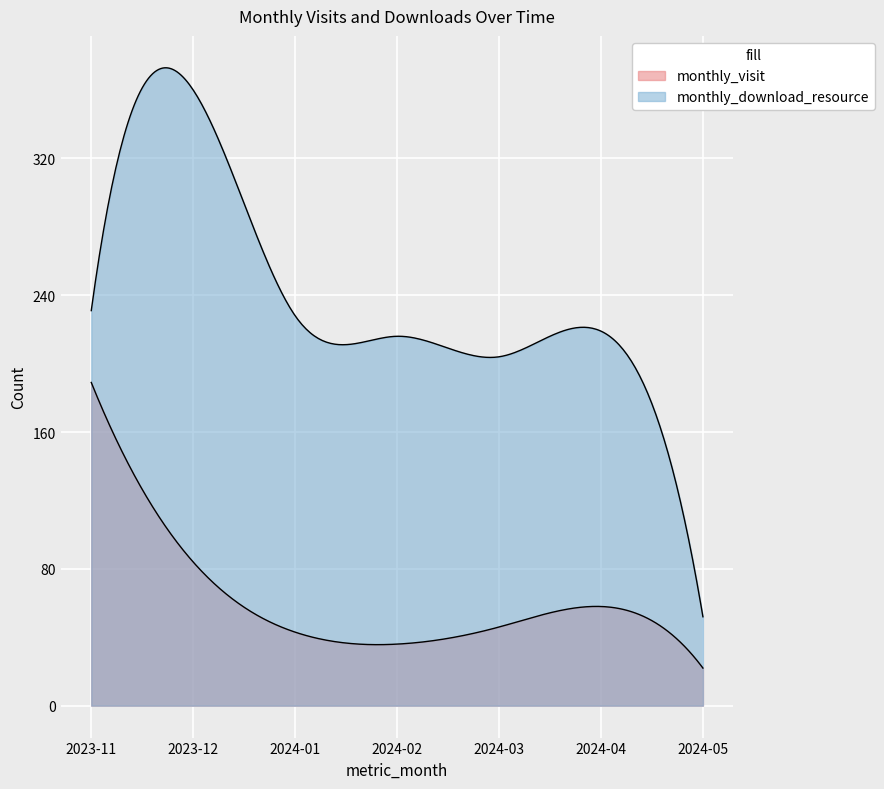

Between 2023-12 and 2024-05, which series saw the biggest shift?

monthly_download_resource